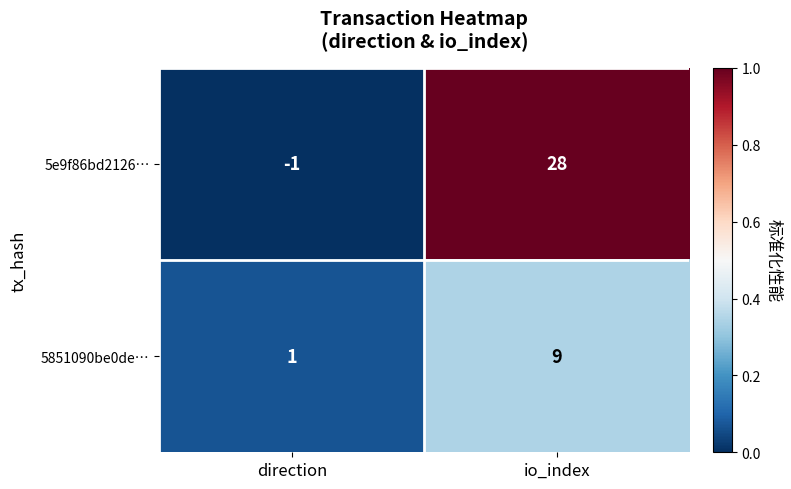

What is the sum of the 5851090be0de… values at direction and io_index?

10